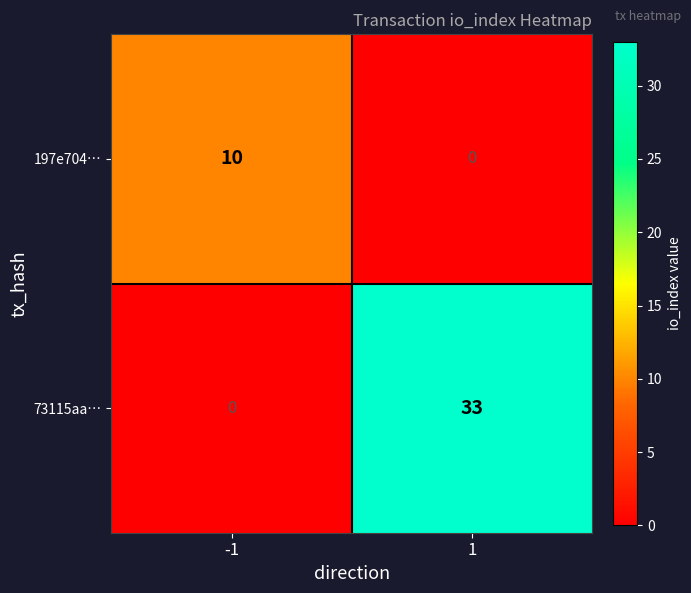

What is the greatest value displayed?

33